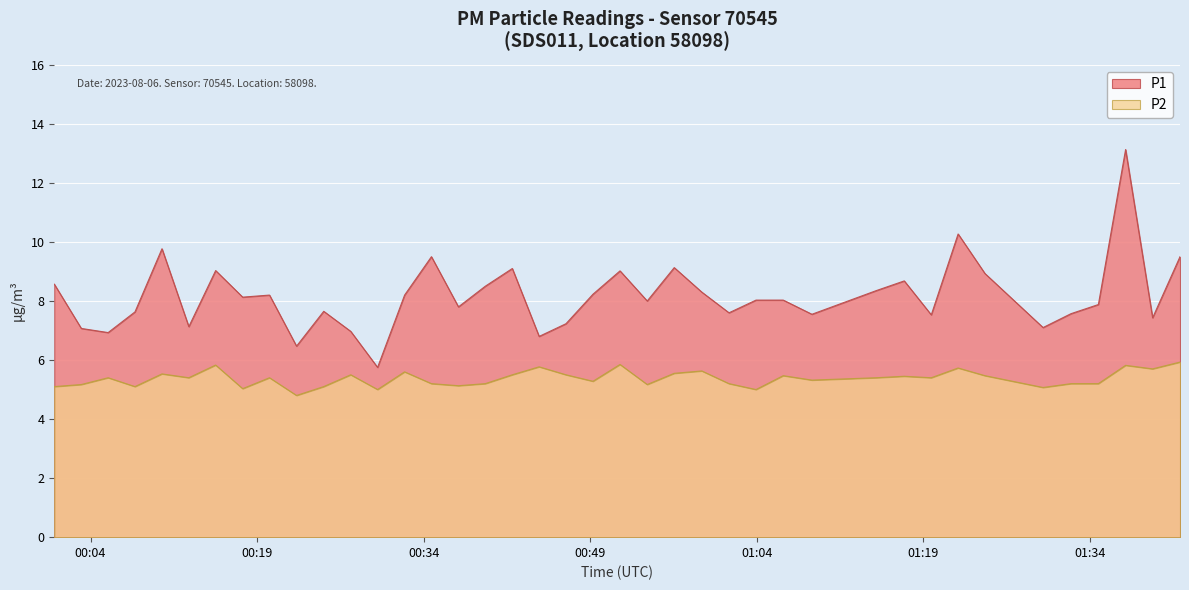

How many interior local valleys does the P2 series have?

13